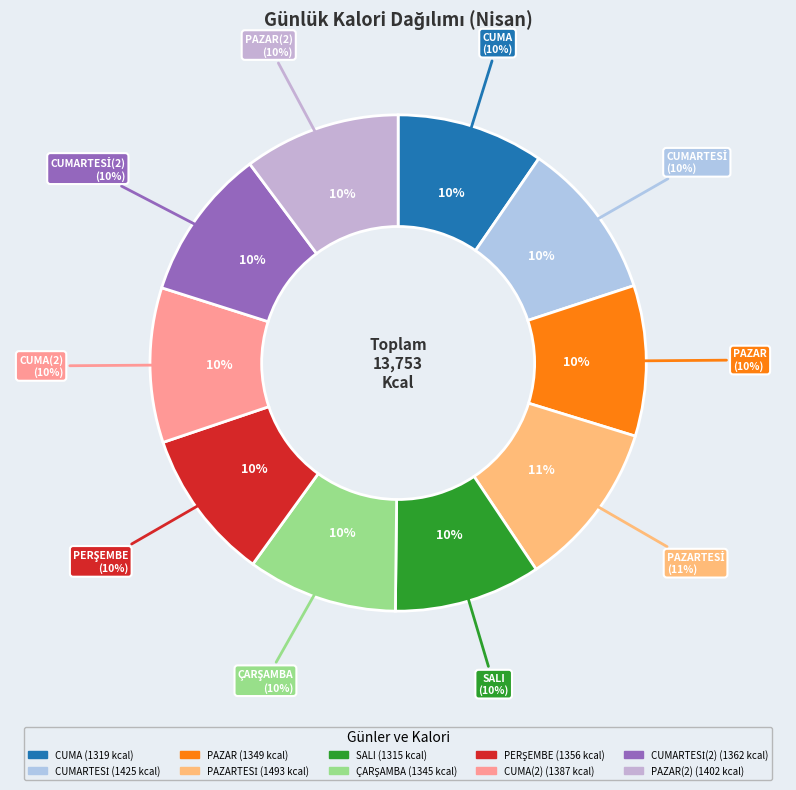

Is there any slice that represents more than half of the pie?

No